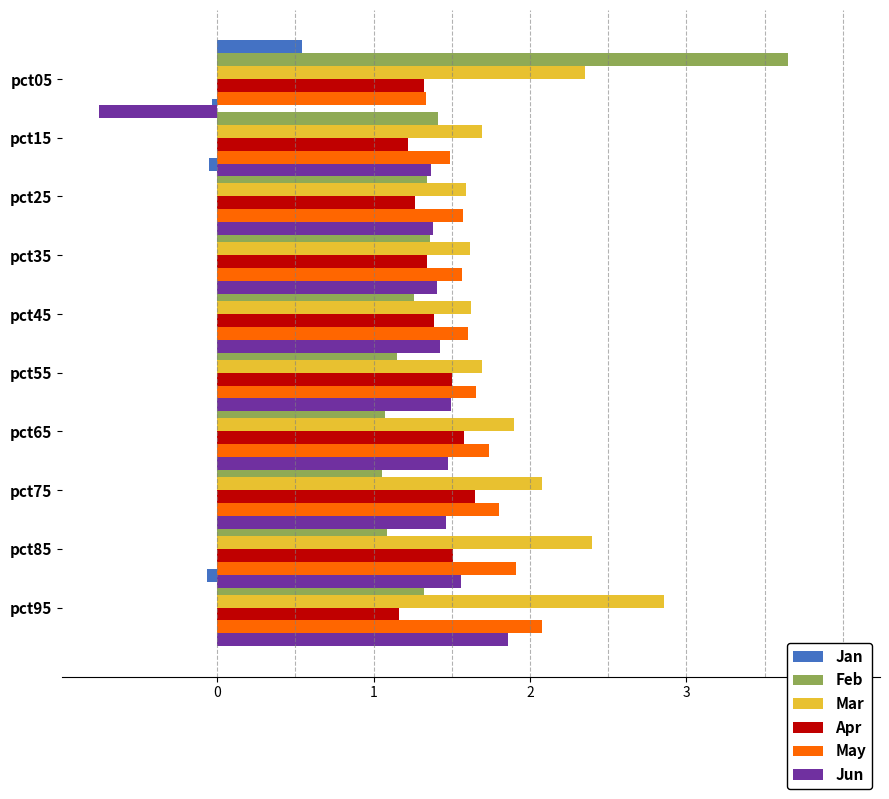

Is the value of Mar at pct45 greater than the value of May at pct85?

No